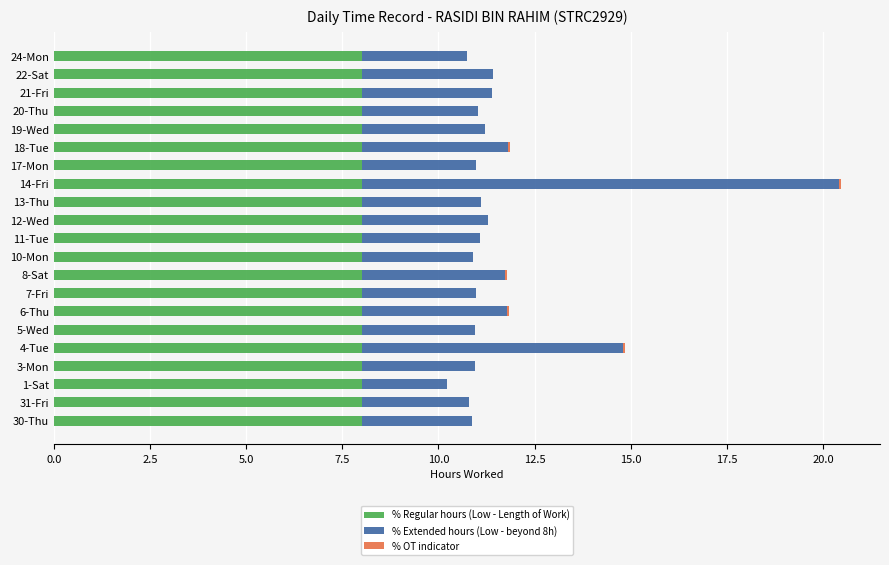

True or false: % Regular hours (Low - Length of Work) has a value of 8.0 at 13-Thu.

True